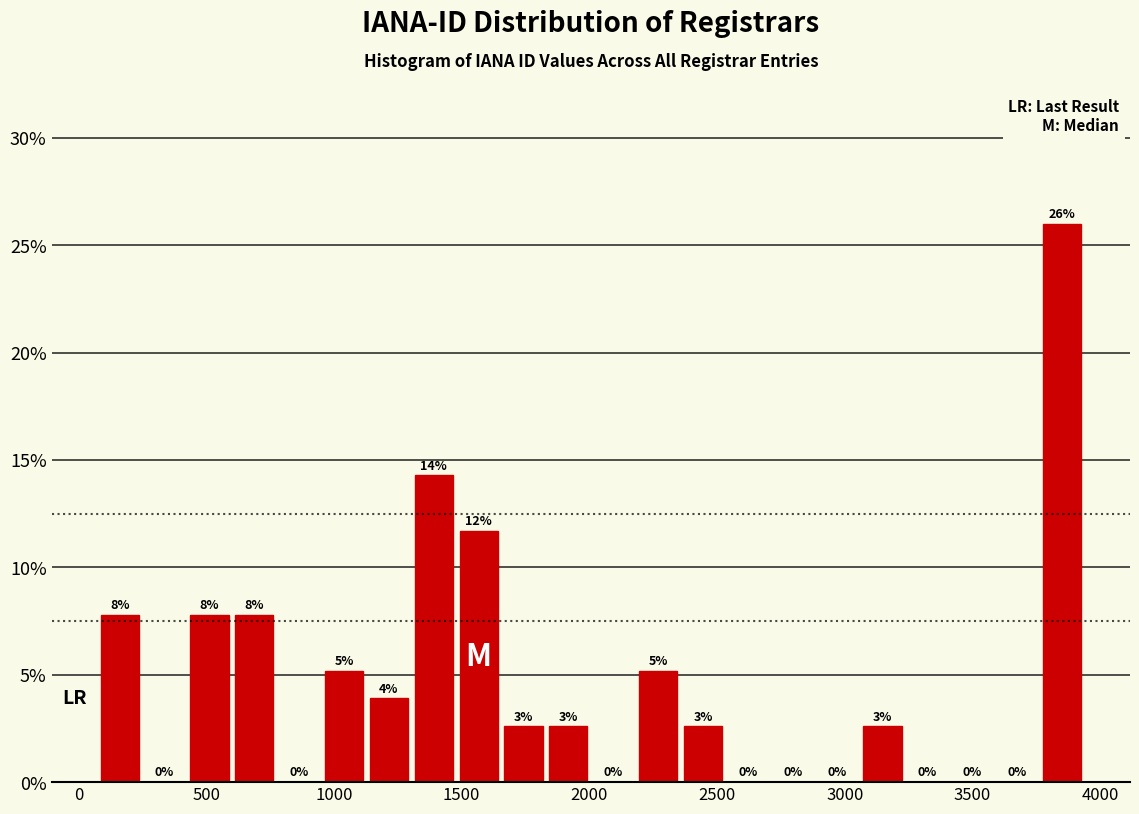

Around what value on the x-axis is the tallest bar? Give the approximate position of its centre, as read against the axis.

3850